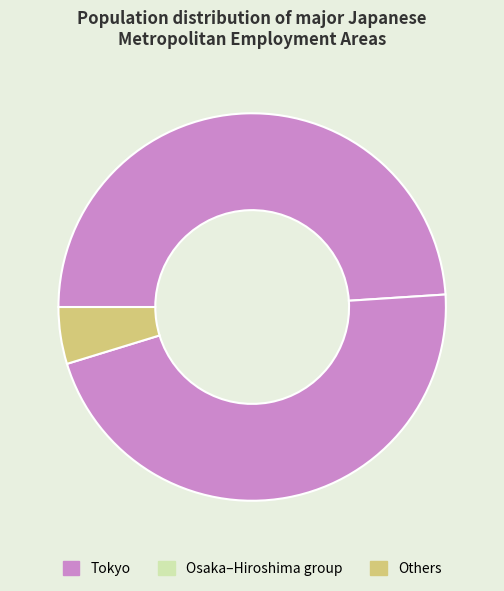

Count the number of slices in the pie.

3